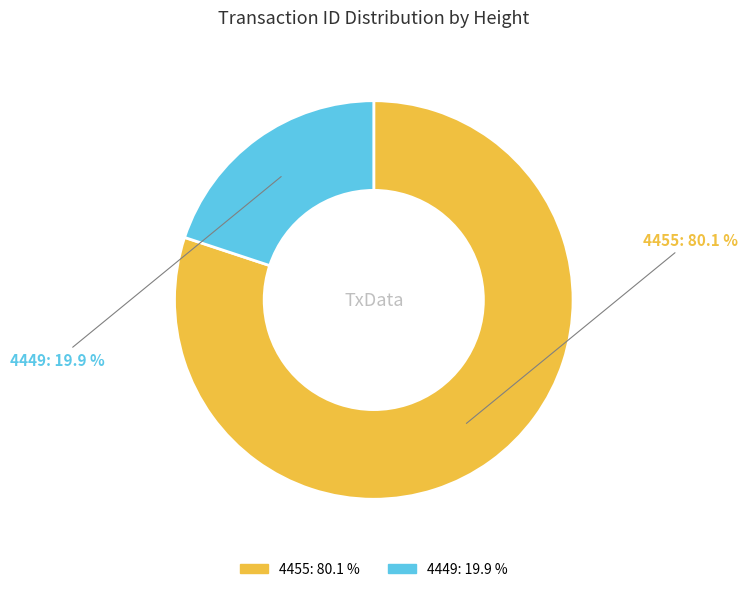

To the nearest percent, what portion does 4449 represent?

20%